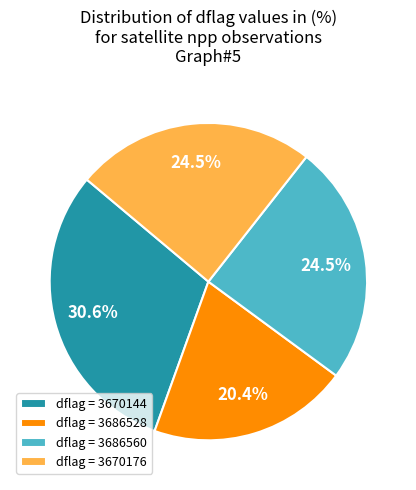

Which slice is the largest?

dflag = 3670144